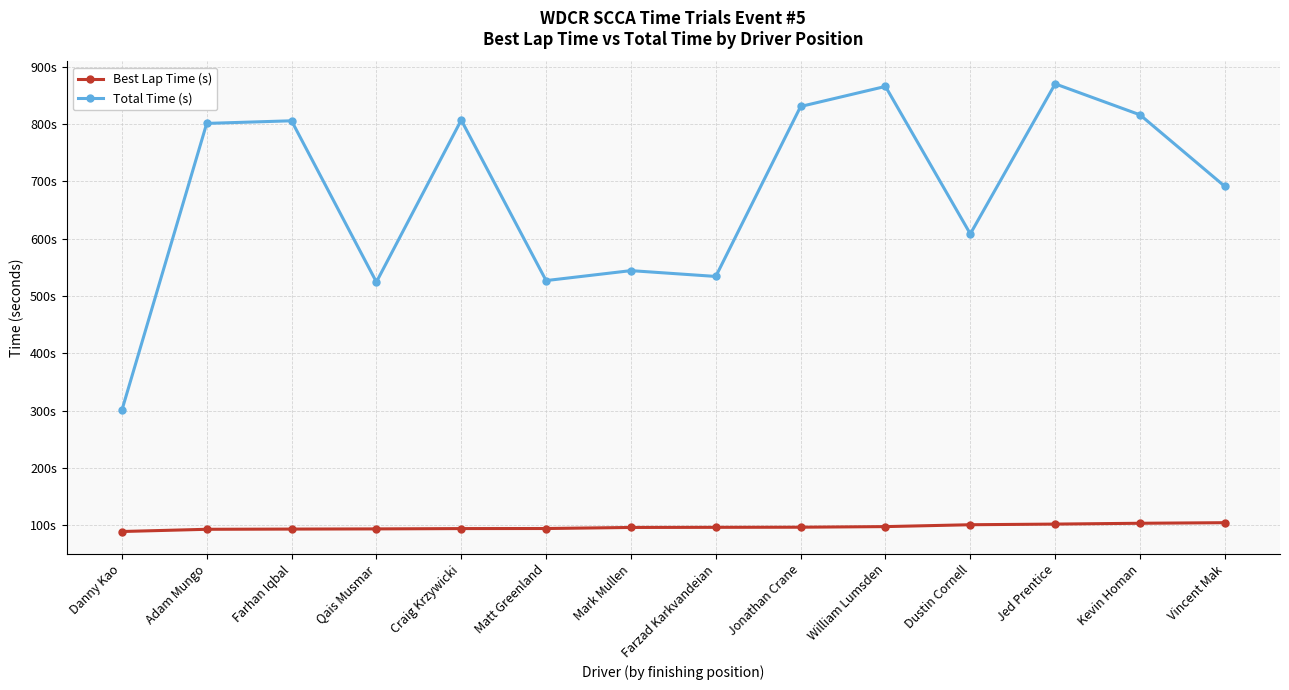

True or false: Best Lap Time (s) and Total Time (s) cross at least once.

False